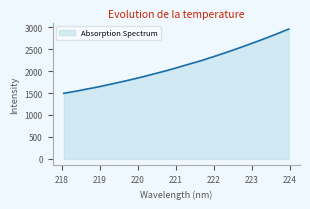

What is the minimum value shown in the chart?

1493.5